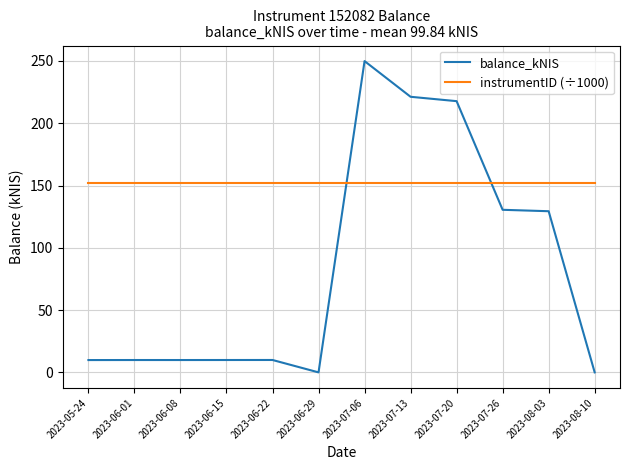

In balance_kNIS, how many points are higher than both neighbors (excluding endpoints)?

3